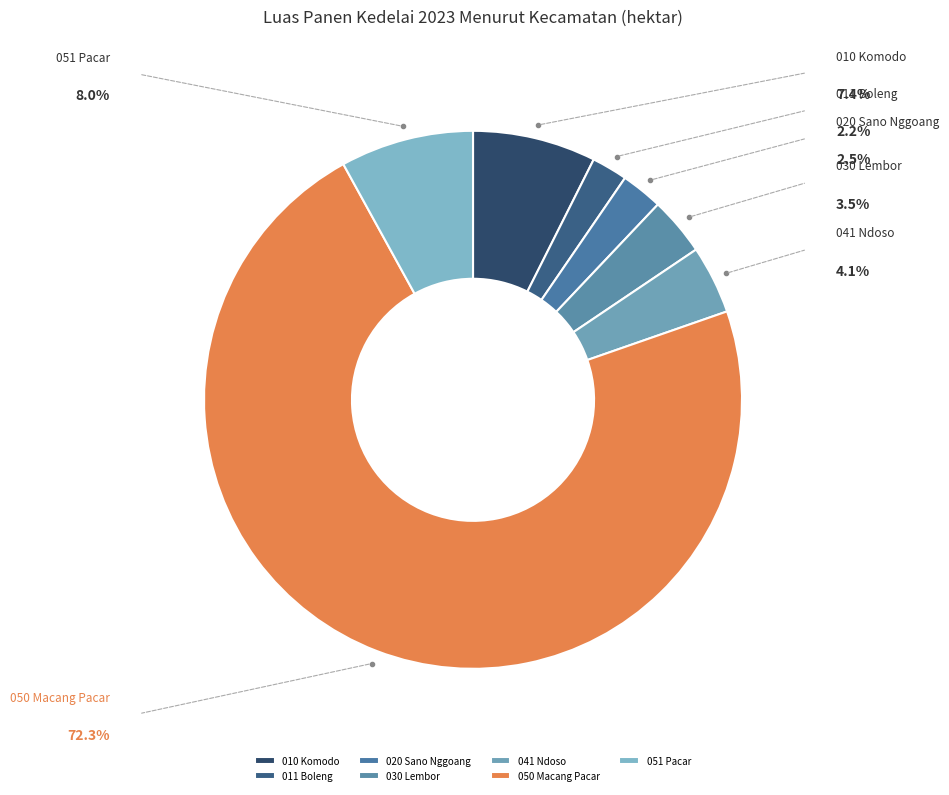

Does 041 Ndoso represent more than half of the total?

No